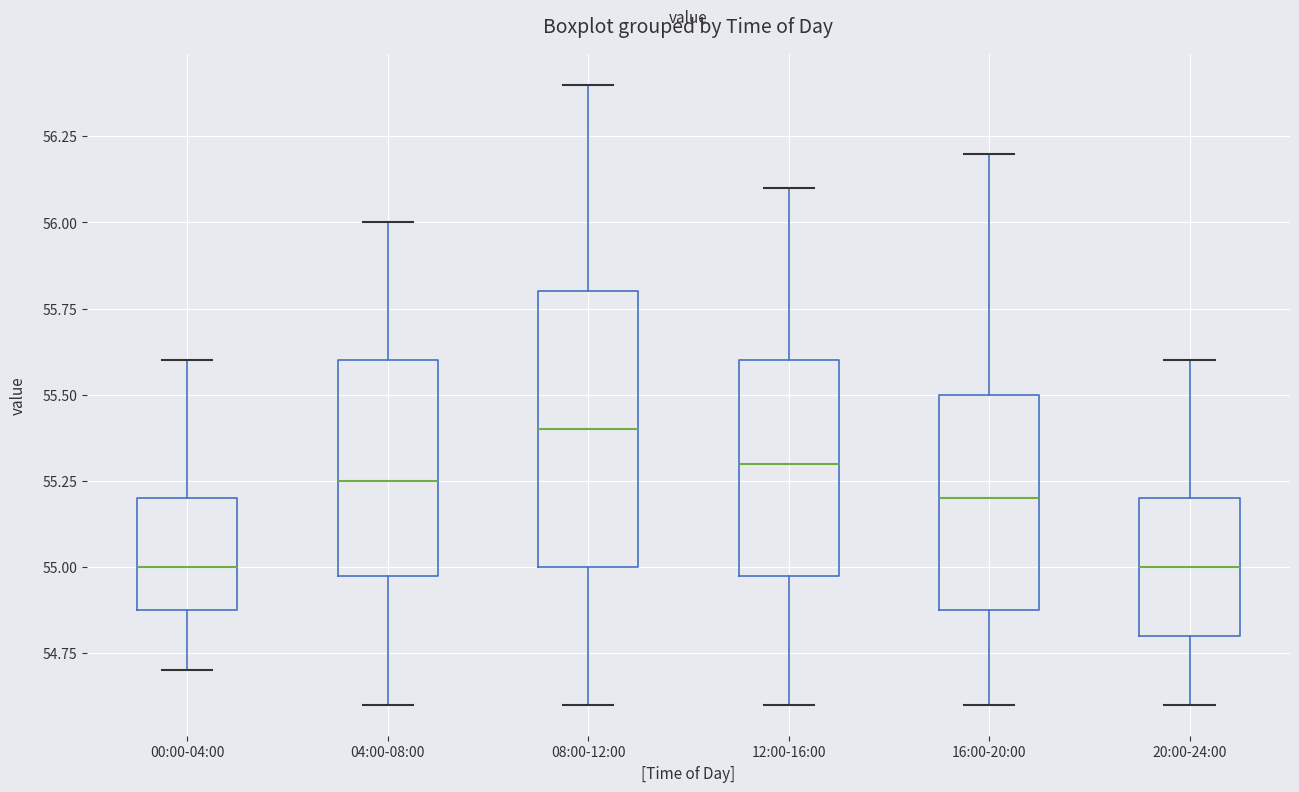

Which box is the tallest, from its lower edge to its upper edge?

08:00-12:00